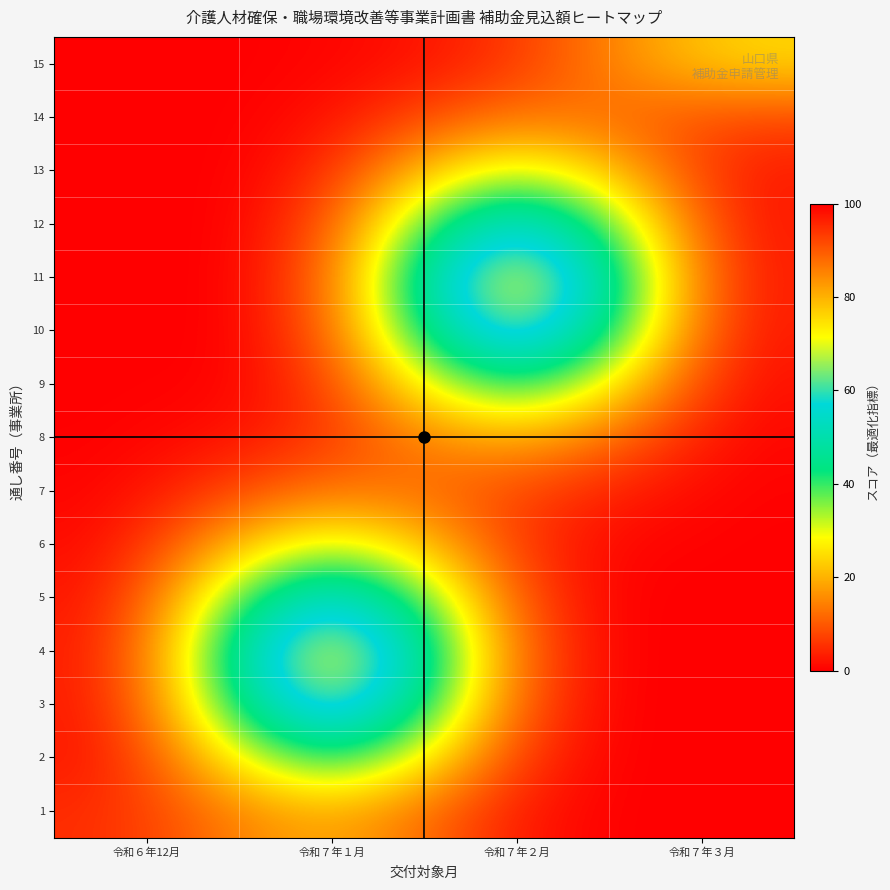

Which series has the widest spread of values?

11